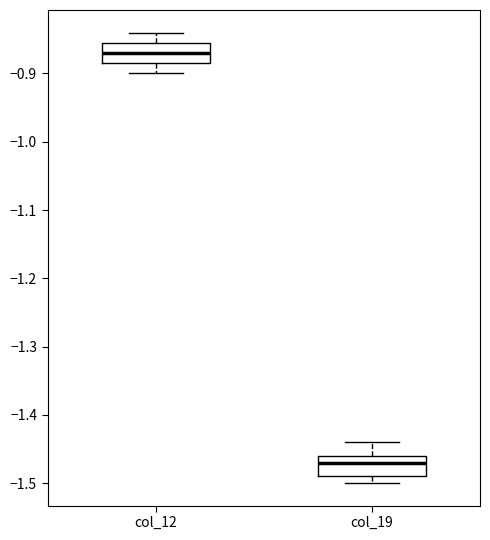

Reading left to right, read every box against the y-axis: the position of its median line, the range the box covers, and the ends of its whiskers. The values are not printed on the chart, so give them approximately, as read against the axis.

col_12: median -0.87, box -0.88 to -0.85, whiskers -0.90 to -0.84
col_19: median -1.47, box -1.49 to -1.46, whiskers -1.50 to -1.44